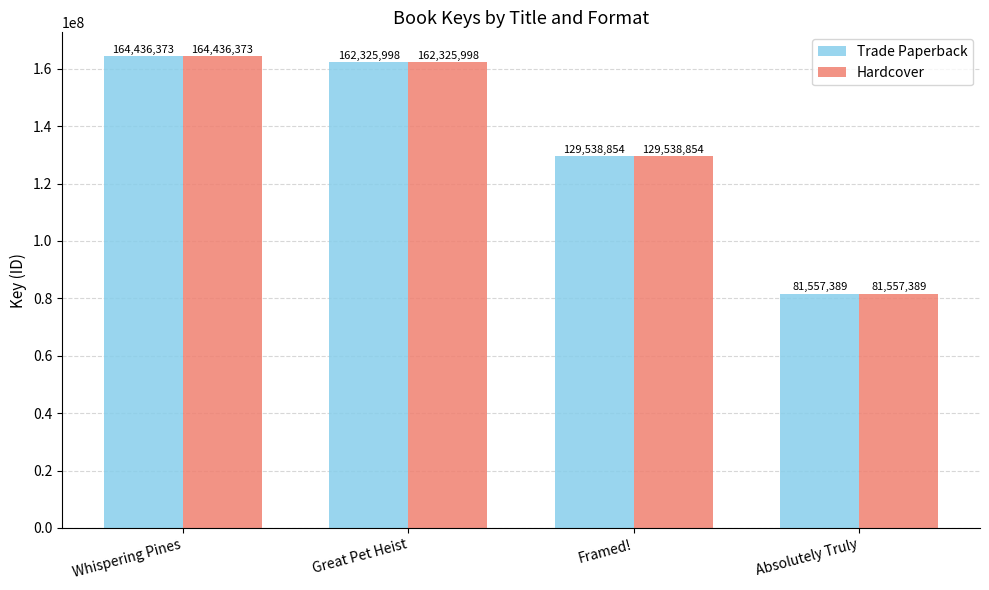

Where does the Trade Paperback series first go above 162325998?

Whispering Pines